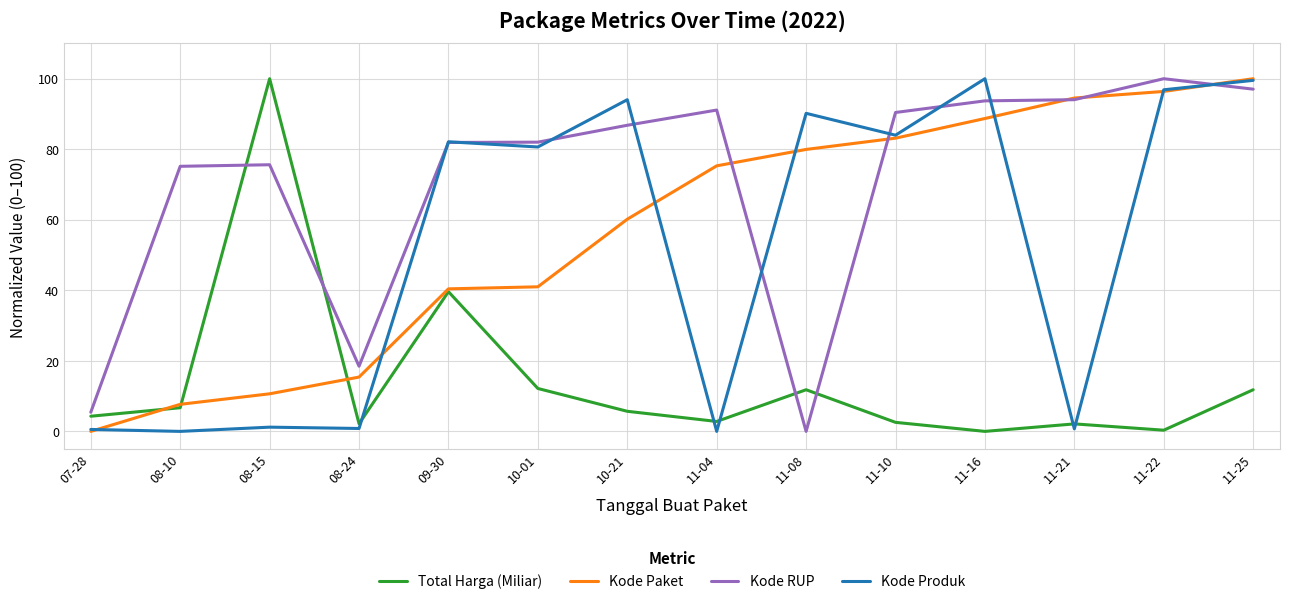

What is the difference between the maximum and minimum values in the Kode RUP series?

100.0